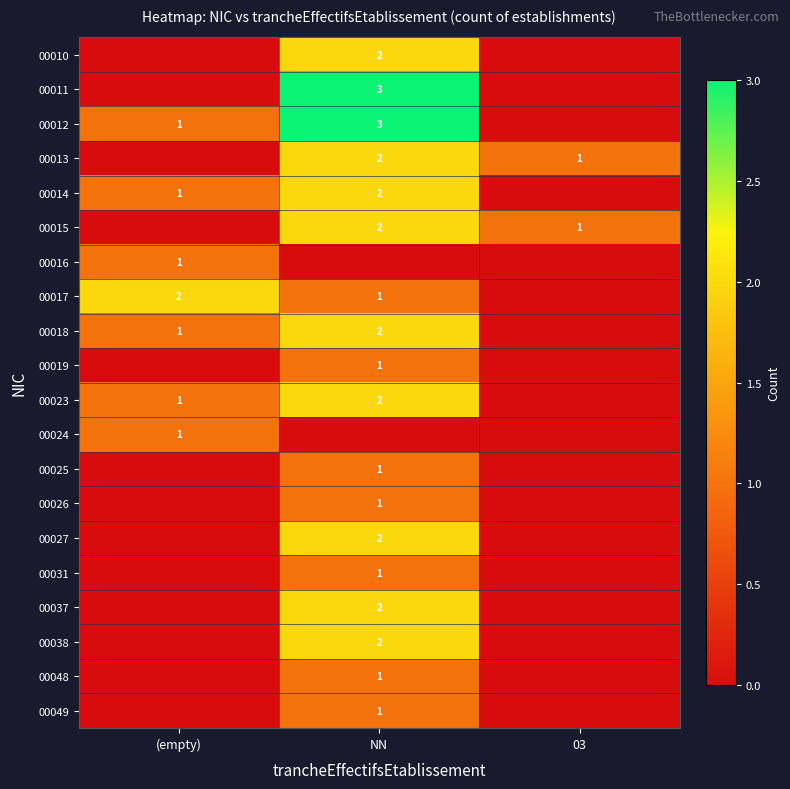

Is it true that 00012 equals 1 at (empty)?

True